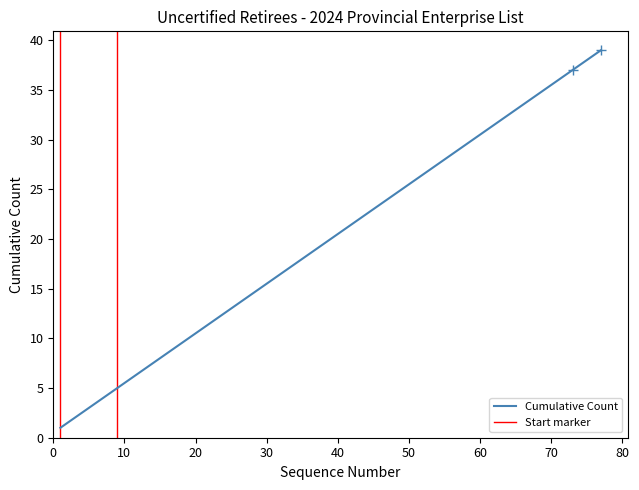

Read the value at 65.

33